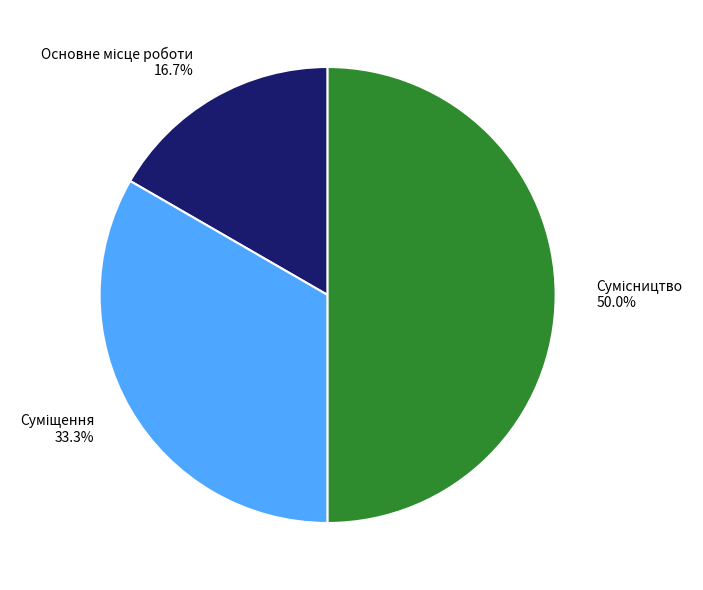

Count the number of slices in the pie.

3